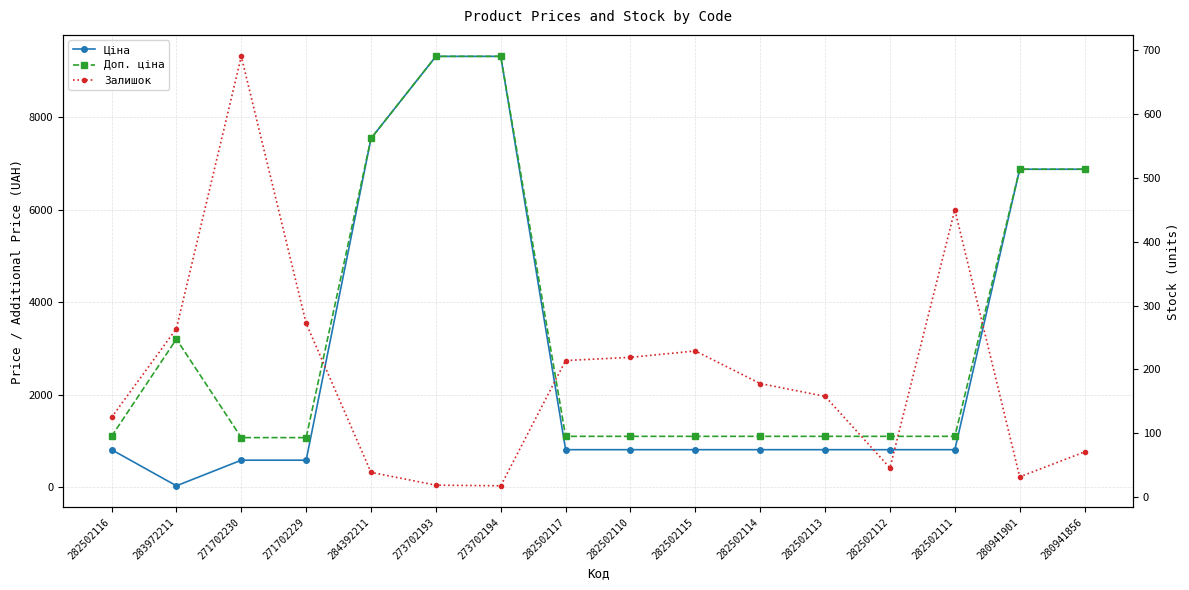

At 273702194, list the series in order from smallest to largest.

Залишок, Ціна, Доп. ціна